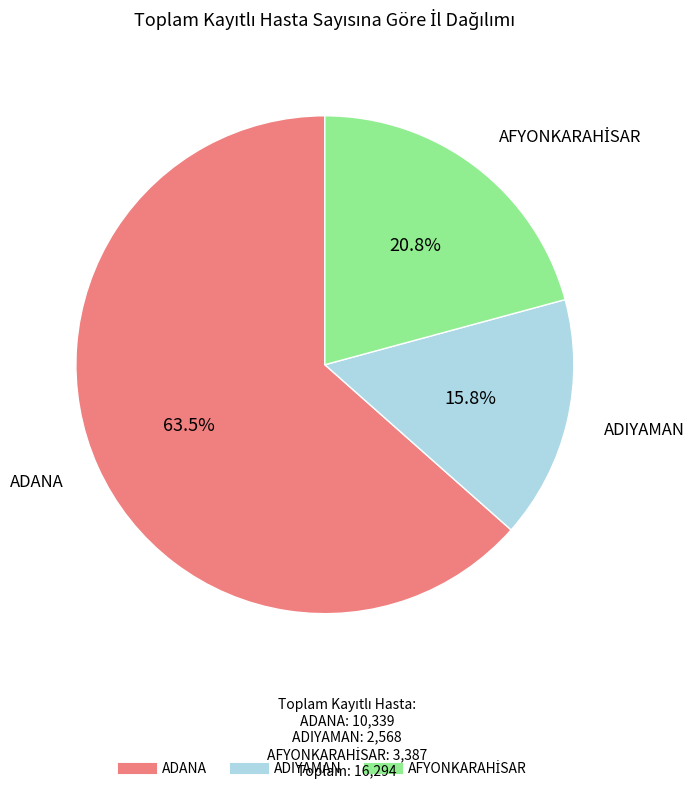

Is there any slice that represents more than half of the pie?

Yes